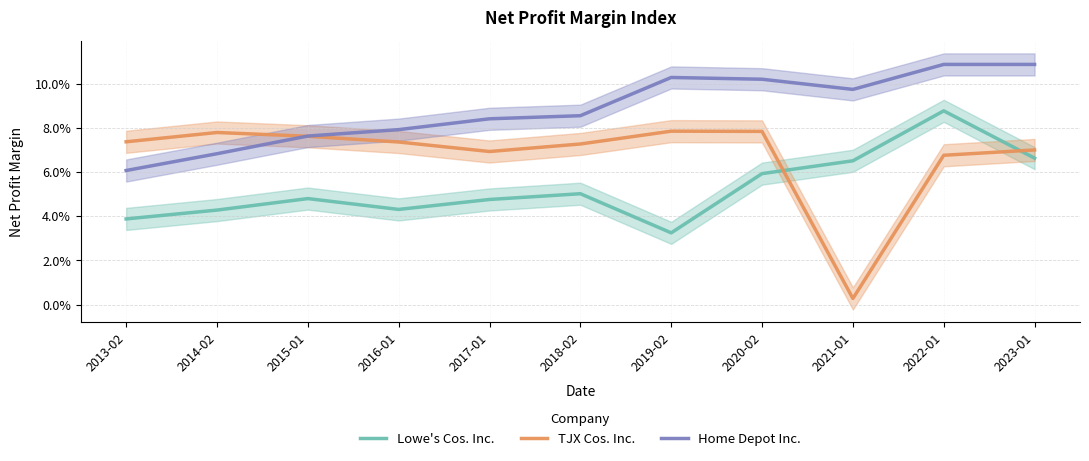

After their last crossing, which series has the higher values: Lowe's Cos. Inc. or TJX Cos. Inc.?

TJX Cos. Inc.